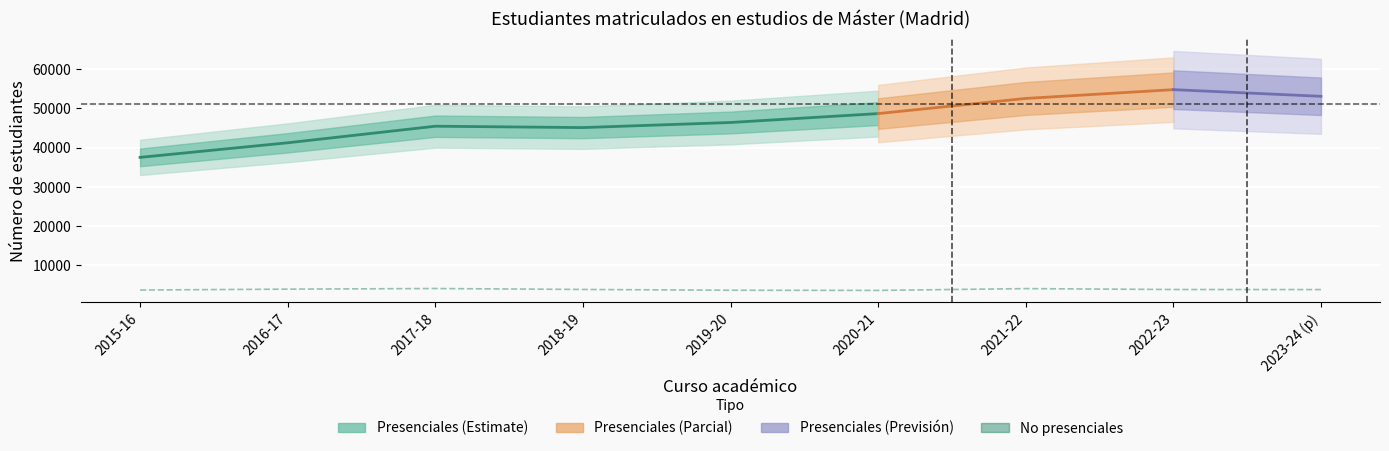

How many interior local peaks does the Presenciales series have?

2